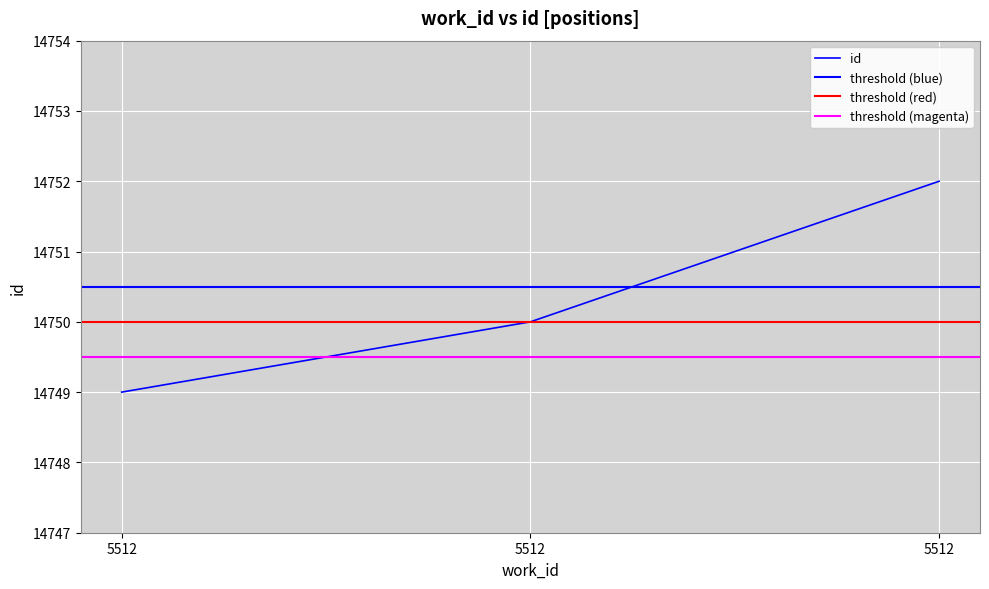

Reading left to right, list all the values displayed in this chart.

14749	14750	14752